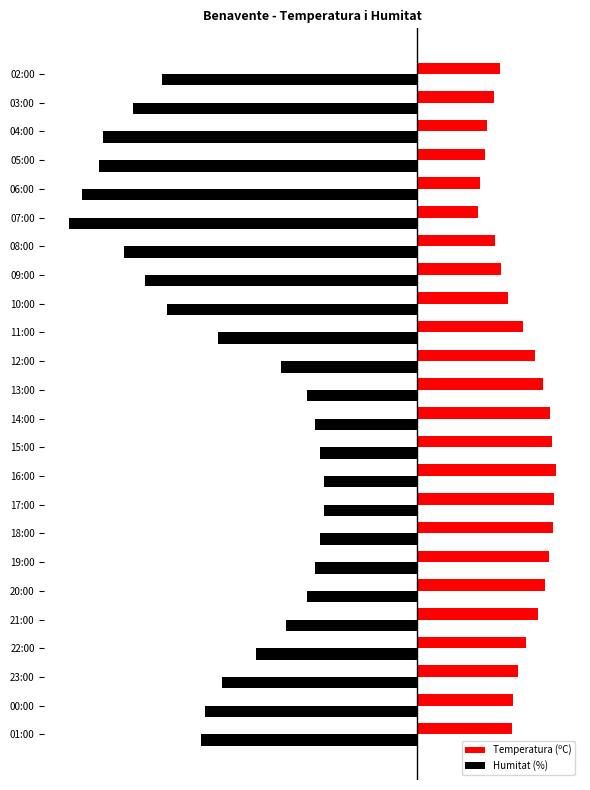

What is the average value of the Humitat (%) series?

-46.4